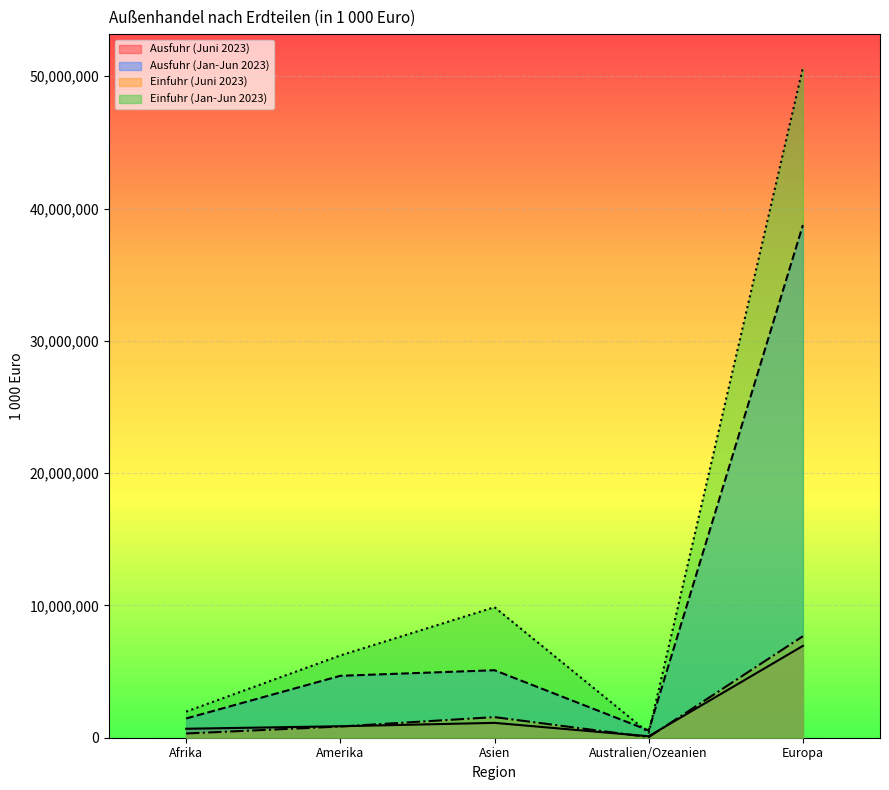

Reading right to left, what are all the values shown in this chart?

Ausfuhr (Juni 2023): Europa=6943062	Australien/Ozeanien=110230	Asien=1123362	Amerika=866991	Afrika=677674
Ausfuhr (Jan-Jun 2023): Europa=38751259	Australien/Ozeanien=552723	Asien=5102010	Amerika=4680763	Afrika=1454984
Einfuhr (Juni 2023): Europa=7672550	Australien/Ozeanien=43962	Asien=1557751	Amerika=846131	Afrika=320203
Einfuhr (Jan-Jun 2023): Europa=50652482	Australien/Ozeanien=365750	Asien=9867237	Amerika=6219242	Afrika=1974088